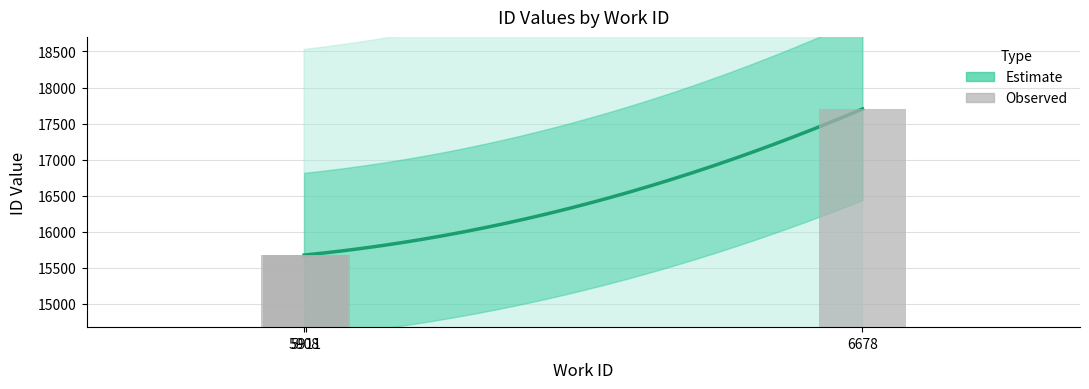

The value at 5911 is 15679. True or false?

True